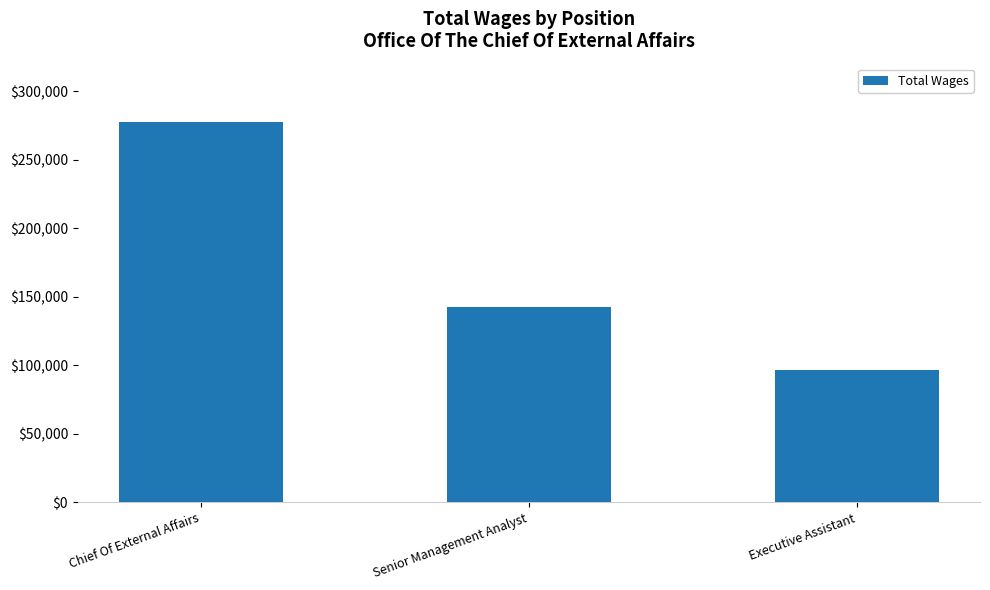

What is the change in value from Chief Of External Affairs to Executive Assistant?

-180975